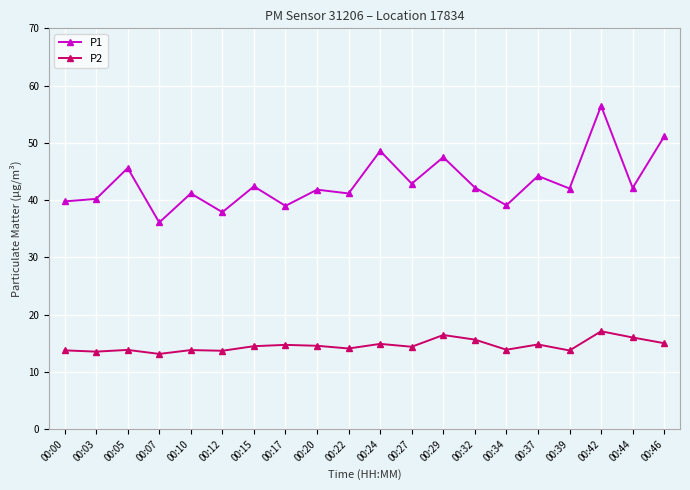

True or false: P2 has more than 0 interior local peaks.

True